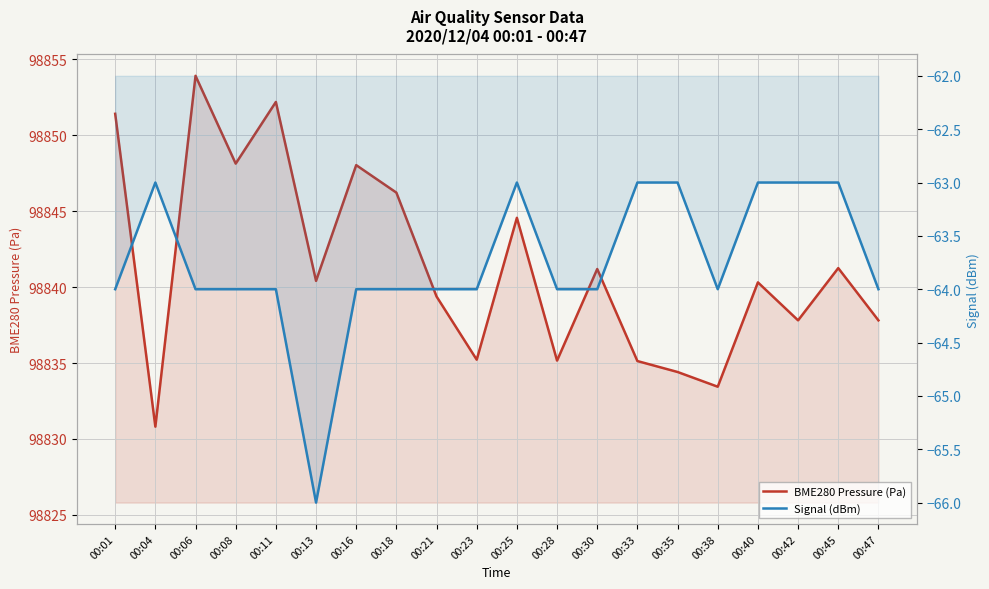

Reading left to right, list all the values displayed in this chart.

BME280 Pressure (Pa): 98851.4	98830.8	98853.9	98848.1	98852.2	98840.4	98848.0	98846.2	98839.4	98835.2	98844.6	98835.2	98841.2	98835.1	98834.4	98833.4	98840.3	98837.8	98841.2	98837.8
Signal (dBm): -64.0	-63.0	-64.0	-64.0	-64.0	-66.0	-64.0	-64.0	-64.0	-64.0	-63.0	-64.0	-64.0	-63.0	-63.0	-64.0	-63.0	-63.0	-63.0	-64.0